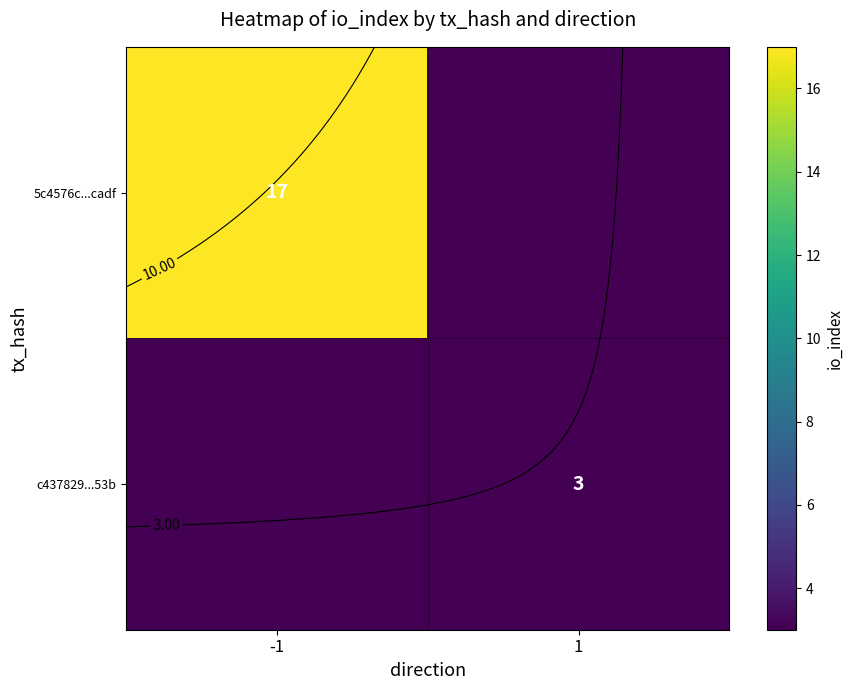

Count the number of categories in the chart.

2